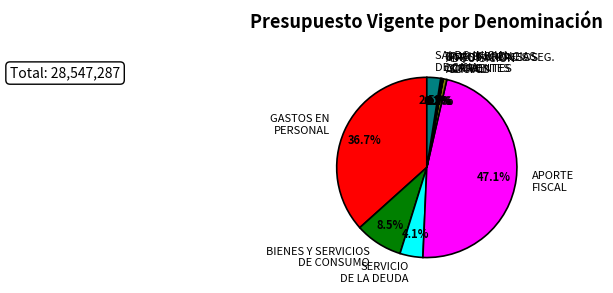

Does any single category account for the majority?

No